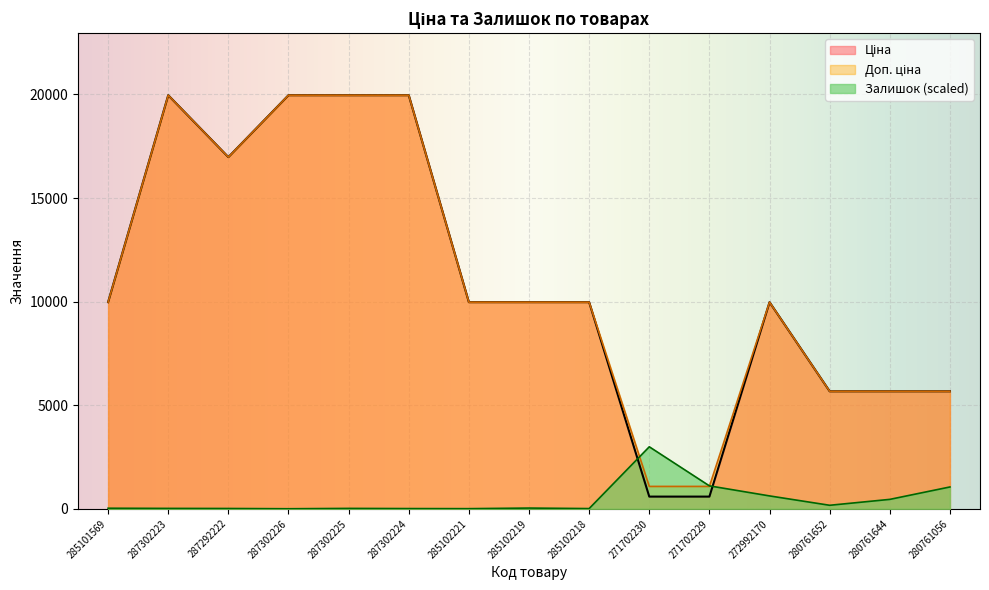

How many lines are shown in the chart?

3